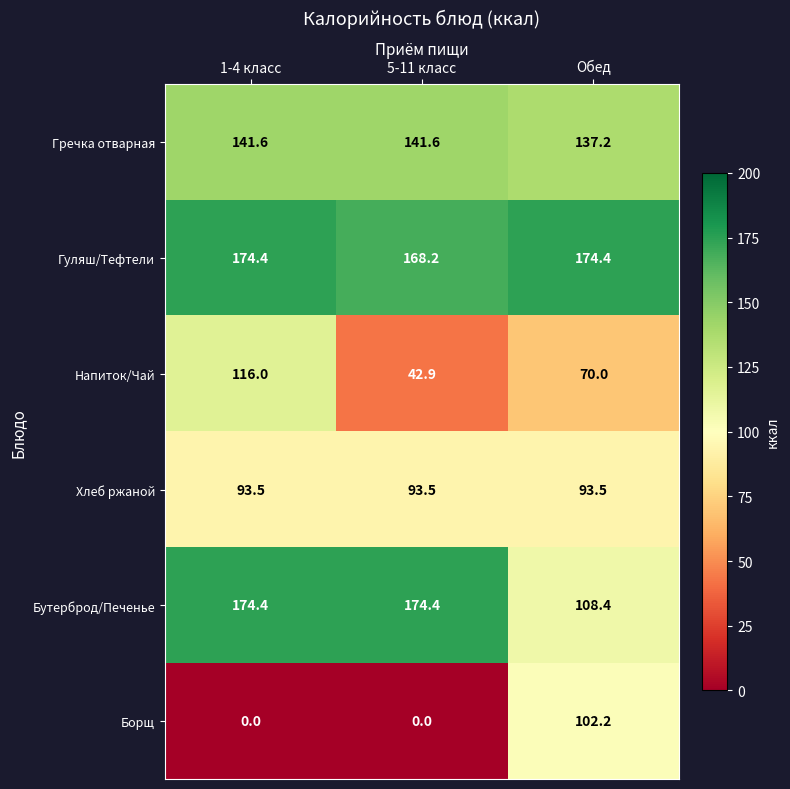

Is it true that Хлеб ржаной equals 145.6 at 1-4 класс?

False